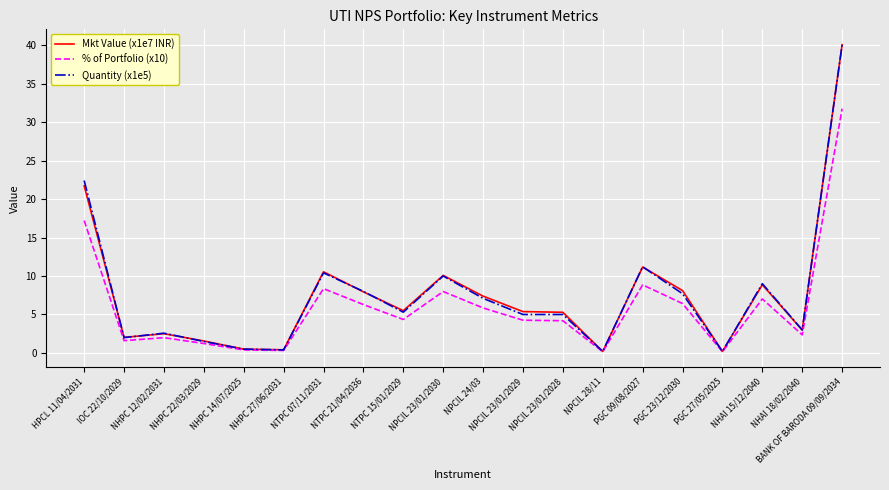

At which category does the chart reach its peak across all series?

BANK OF BARODA 09/09/2034